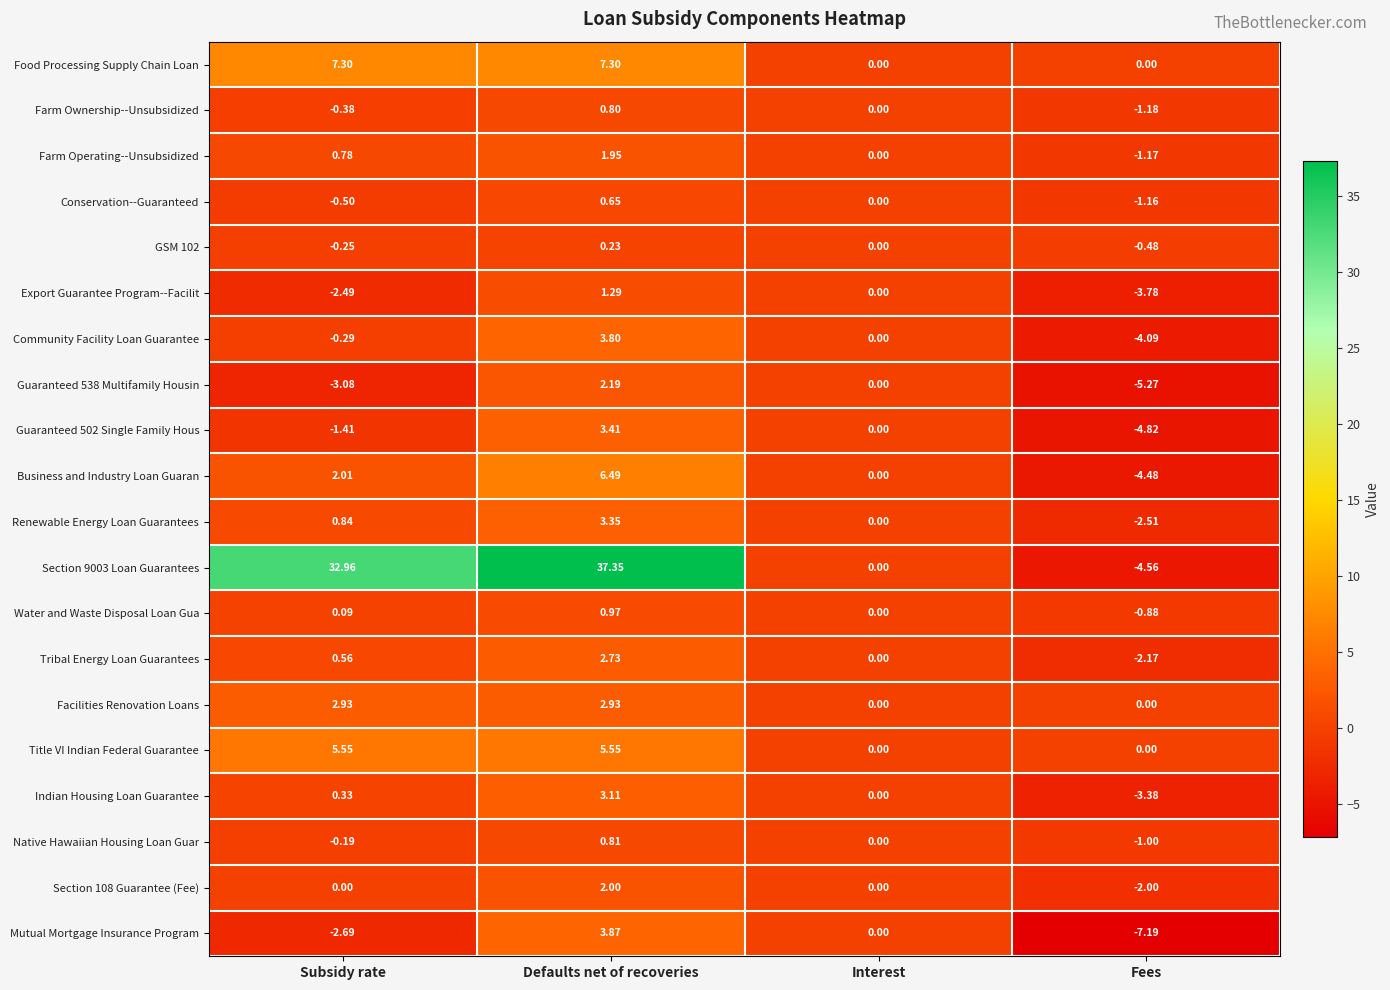

Which category has the lowest value in the Water and Waste Disposal Loan Gua series?

Fees